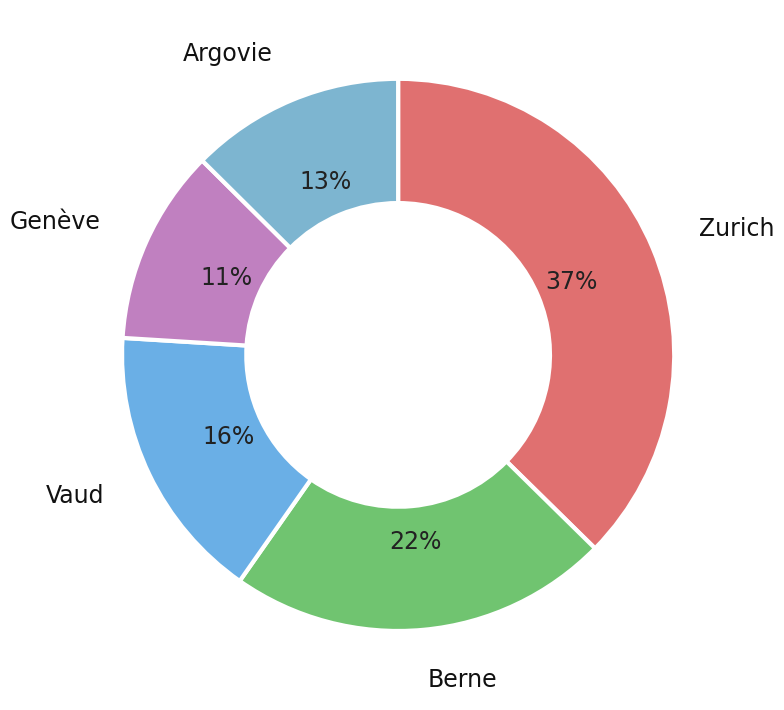

Do Vaud and Berne together represent more than half of the pie?

No